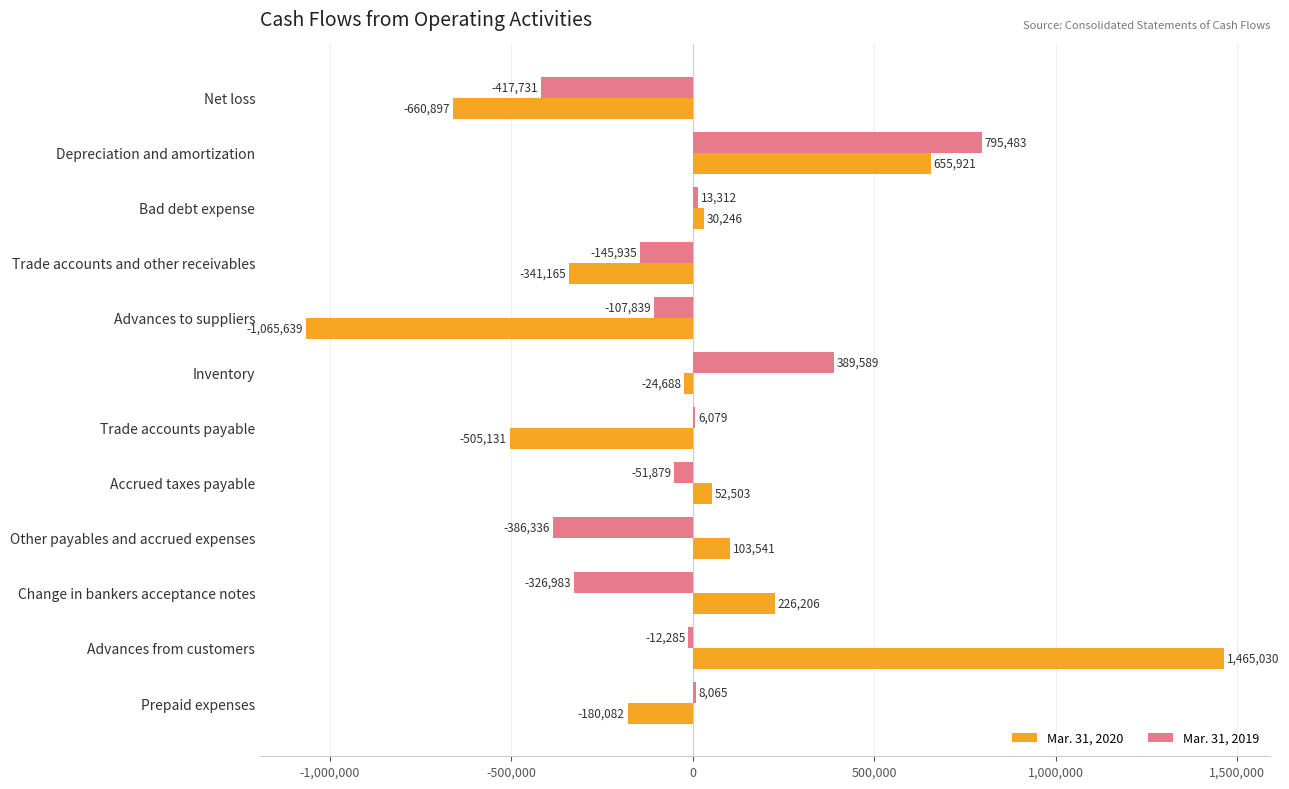

How many values in Mar. 31, 2020 are above zero?

6